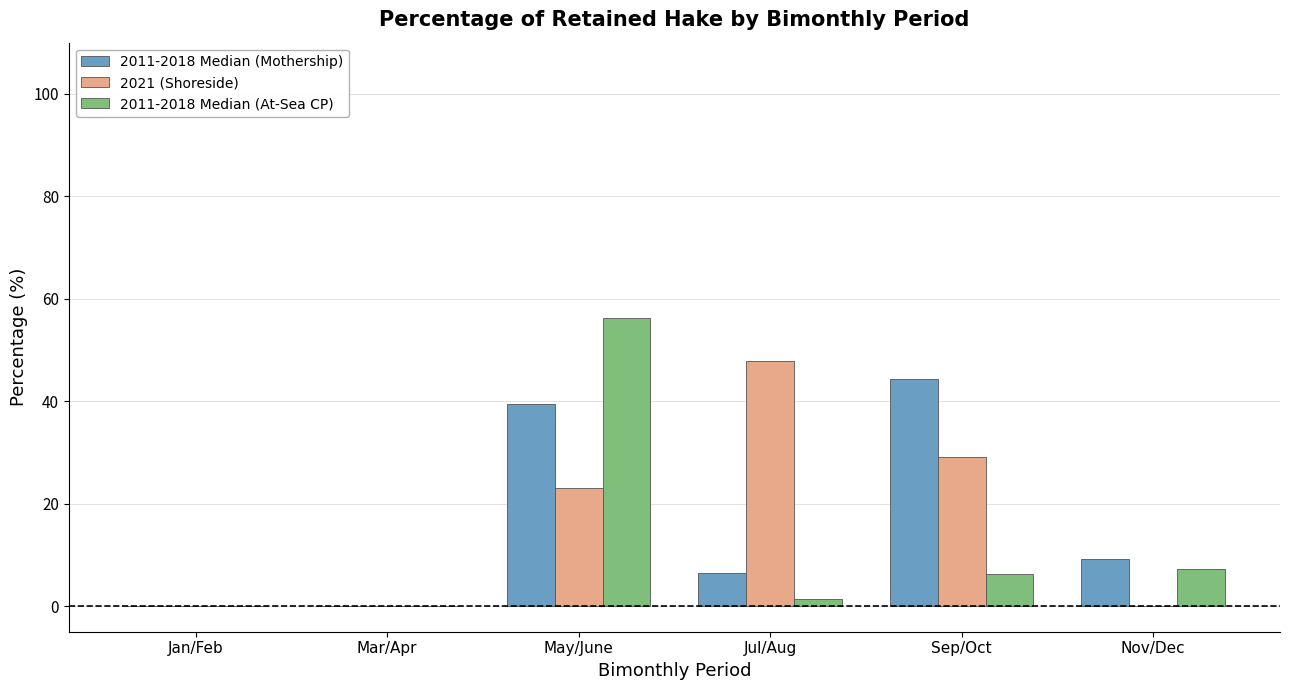

What are all the series names shown in the legend?

2011-2018 Median (Mothership), 2021 (Shoreside), 2011-2018 Median (At-Sea CP)